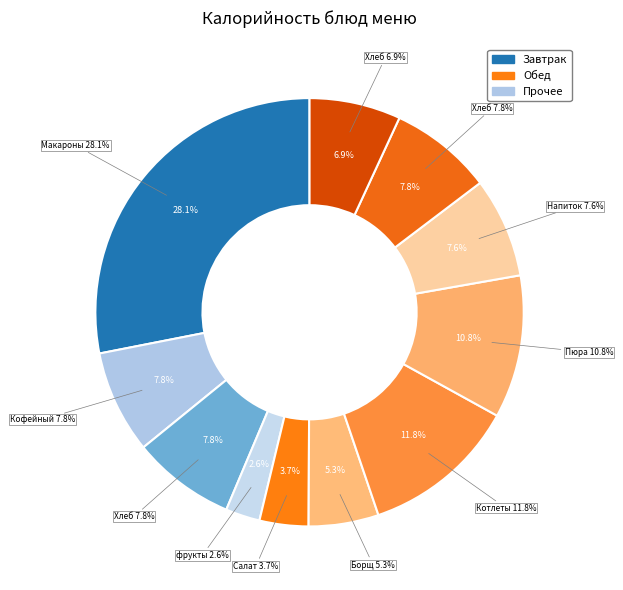

How many slices are in this pie chart?

11